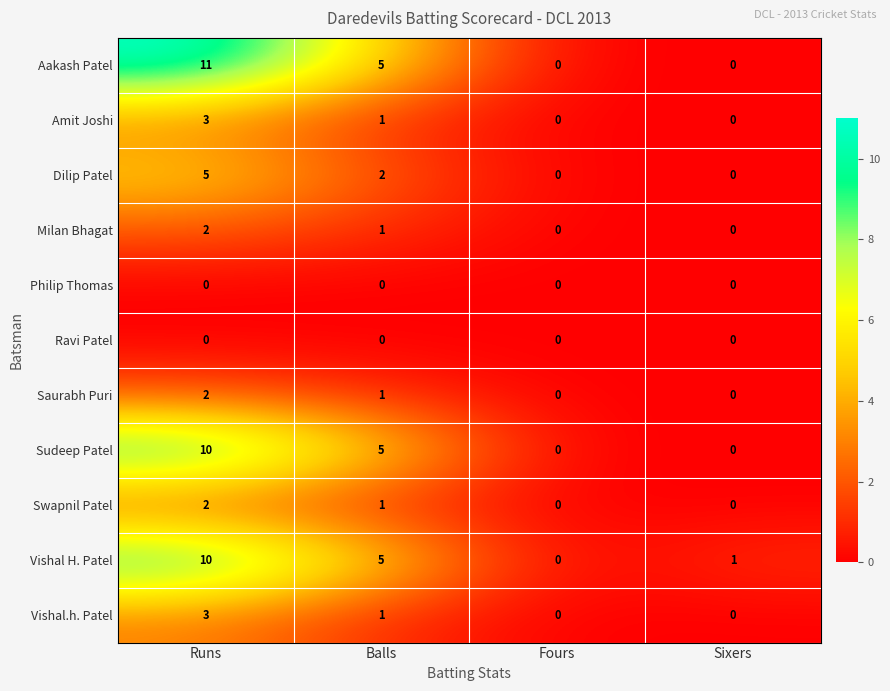

Is it true that Vishal H. Patel equals 10 at Runs?

True